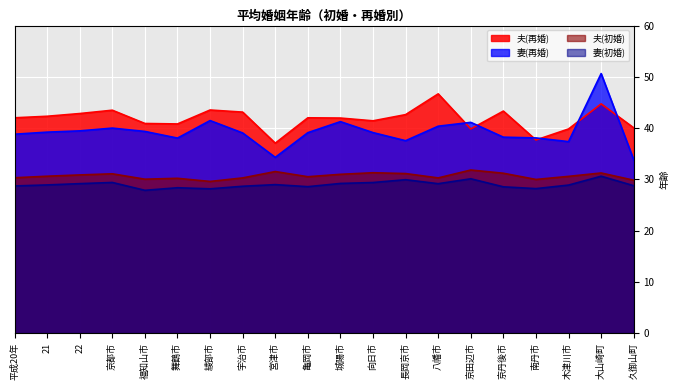

The value of 妻(初婚) at 亀岡市 is 10.9. True or false?

False